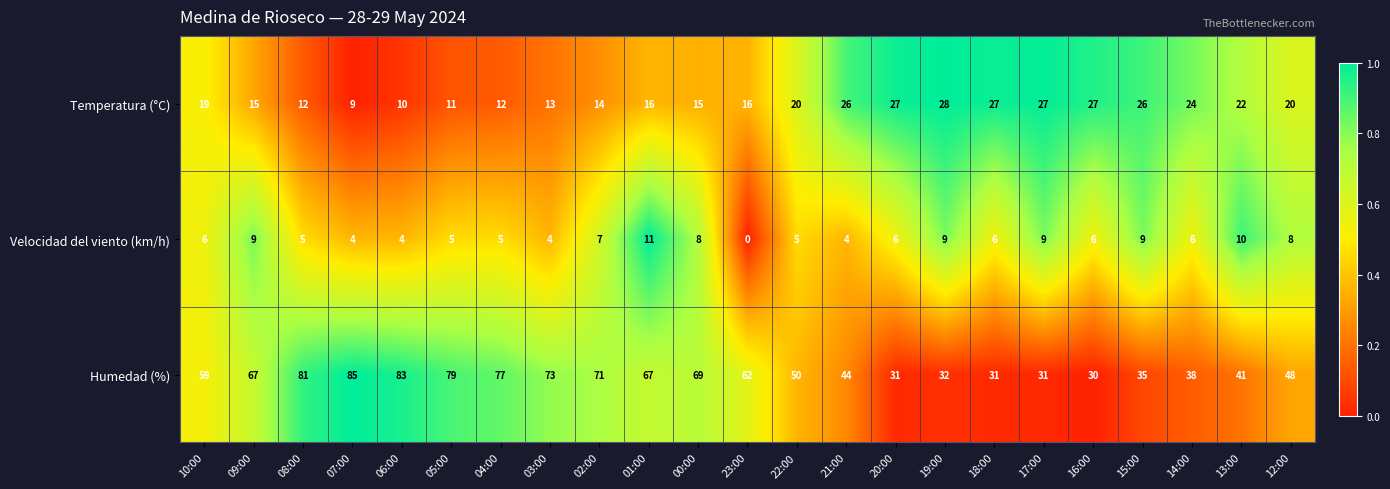

Is it true that Humedad (%) equals 81 at 08:00?

True